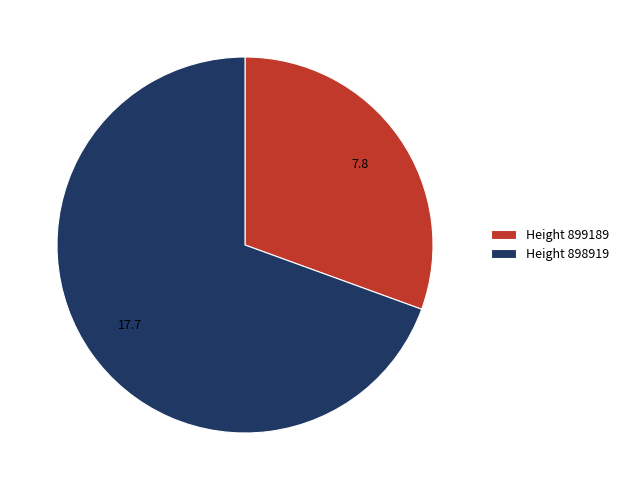

The Height 898919 slice represents 69% of the pie. True or false?

True